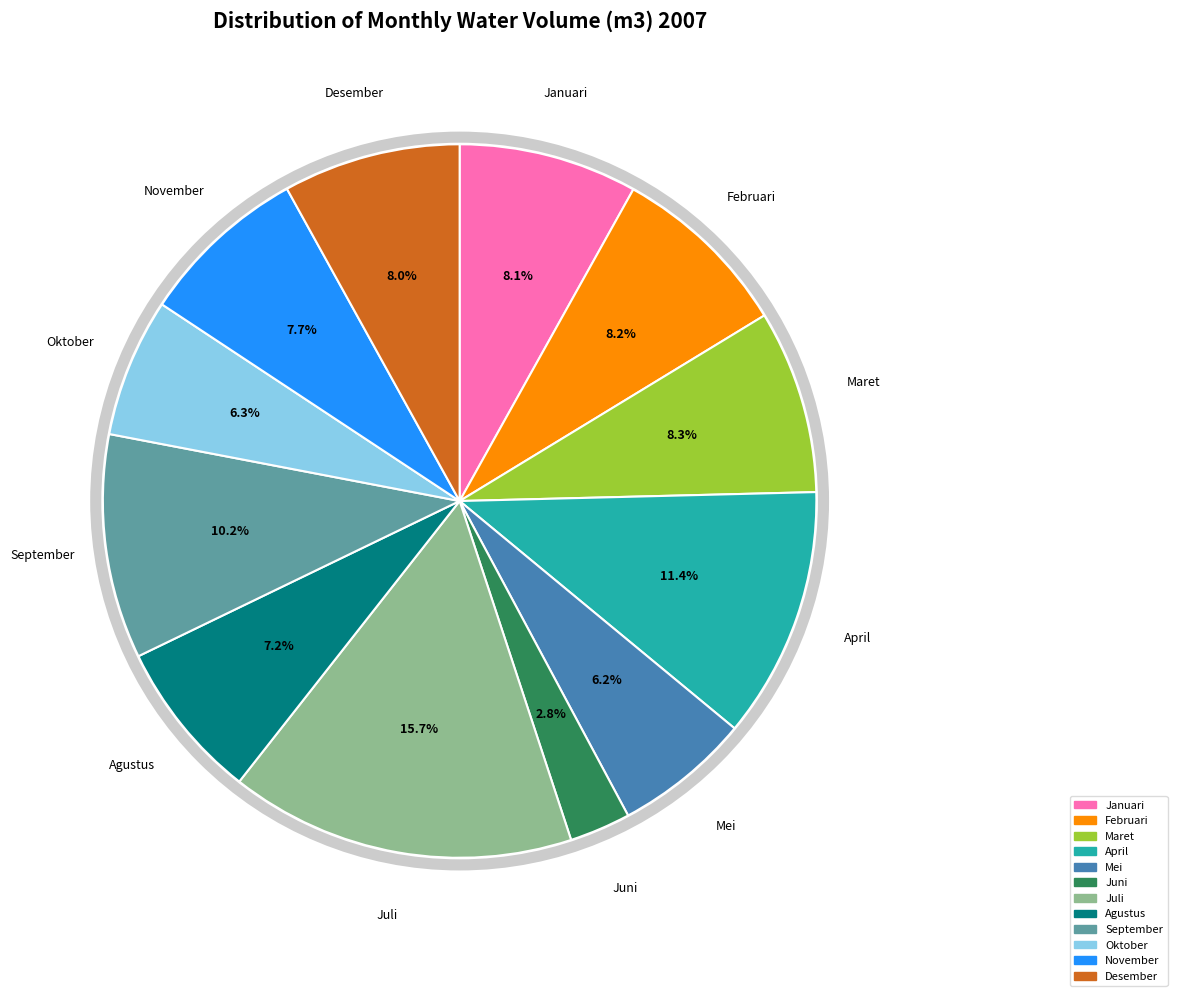

To the nearest percent, what portion does Februari represent?

8%